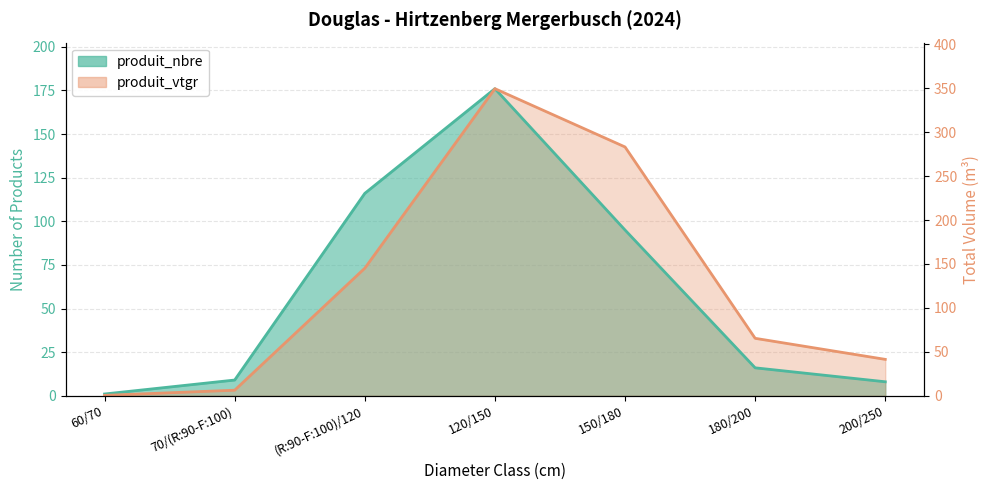

List the labels in order of produit_nbre value, largest first.

120/150, (R:90-F:100)/120, 150/180, 180/200, 70/(R:90-F:100), 200/250, 60/70